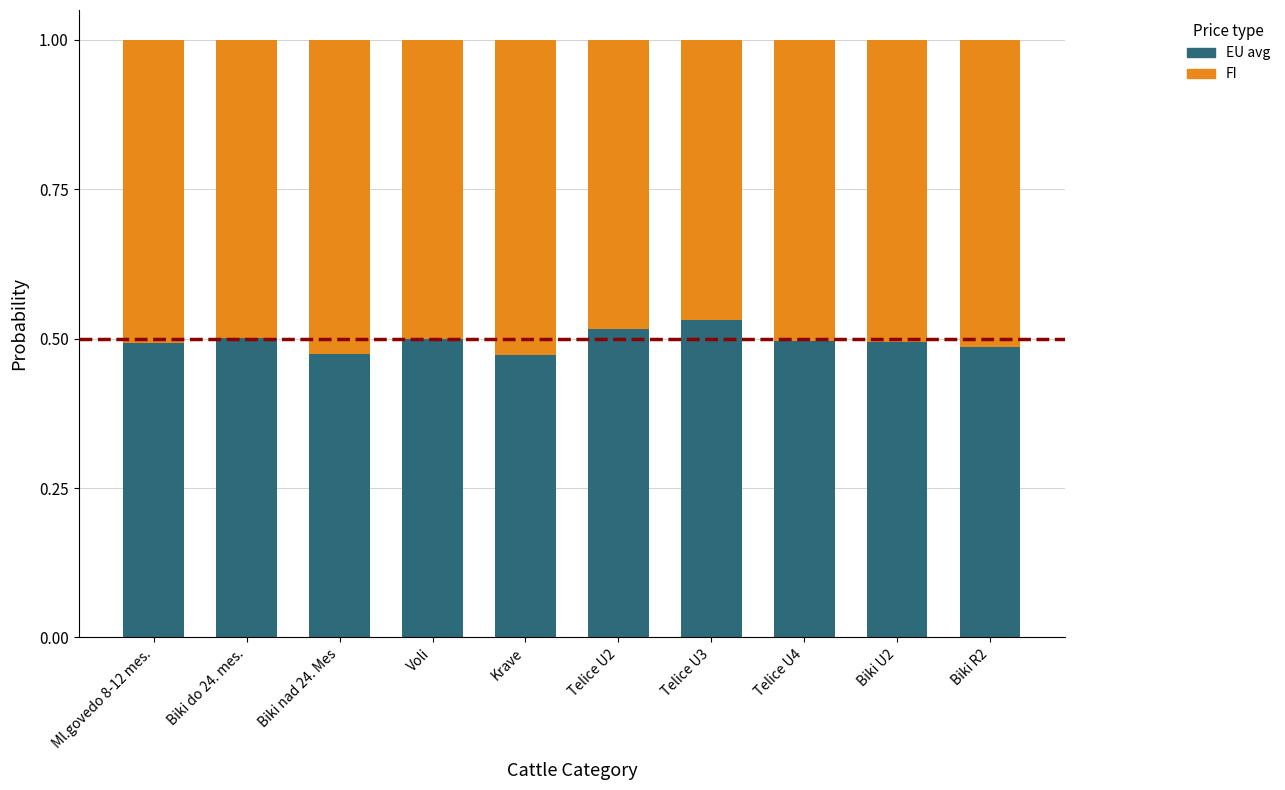

What is the total value across all series at Telice U2?

1.0